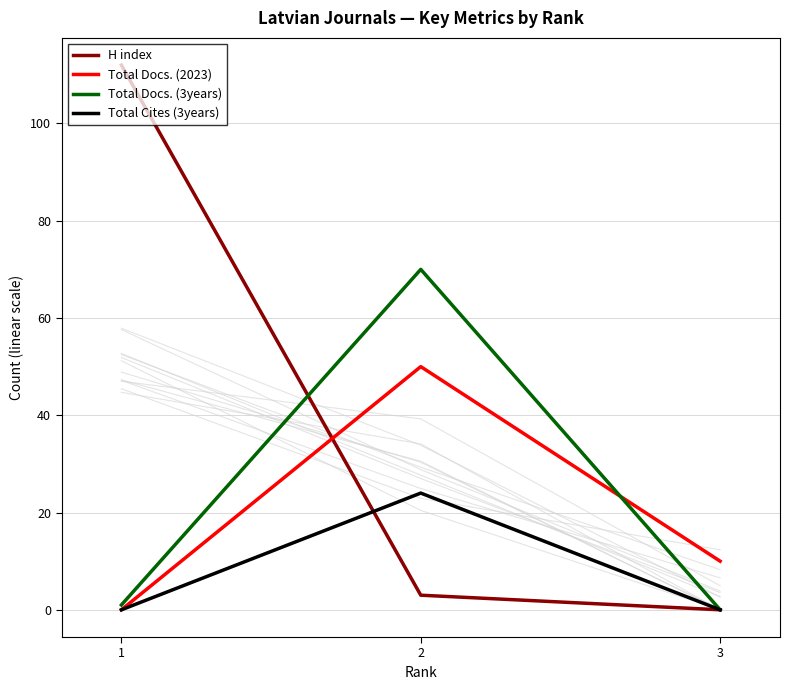

What is the difference between the Total Docs. (2023) values at 1 and 2?

50